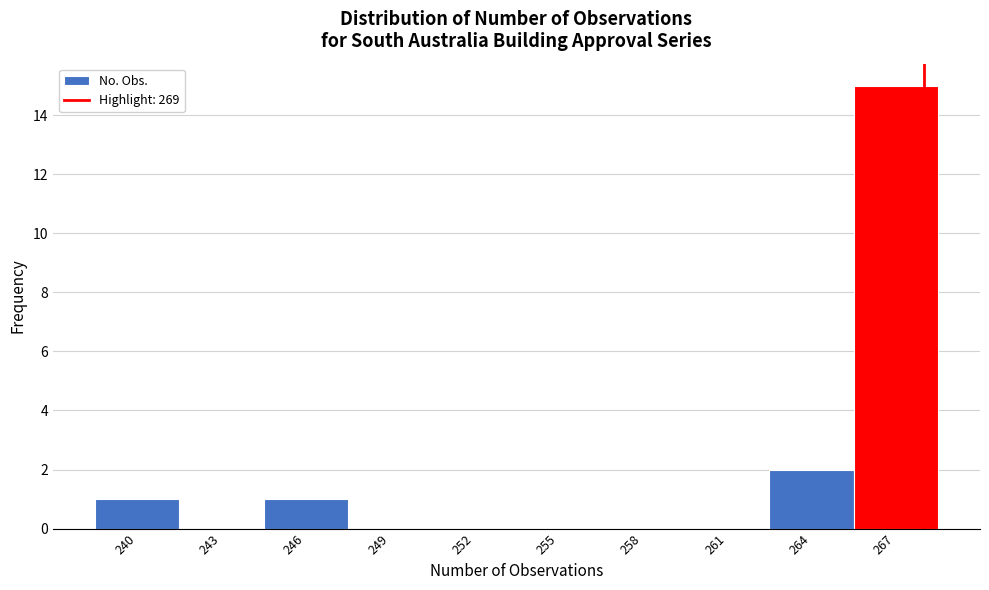

Reading right to left, extract all data points from this chart.

267=15	264=2	261=0	258=0	255=0	252=0	249=0	246=1	243=0	240=1